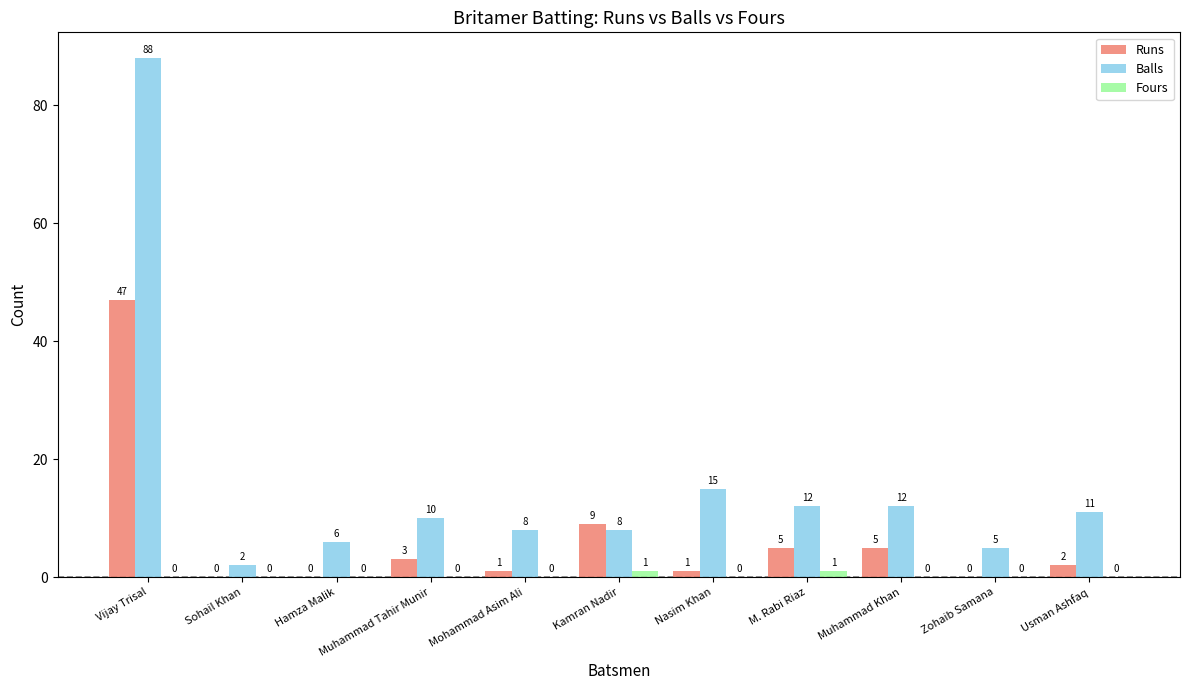

Which series changed the most between Muhammad Tahir Munir and Nasim Khan?

Balls